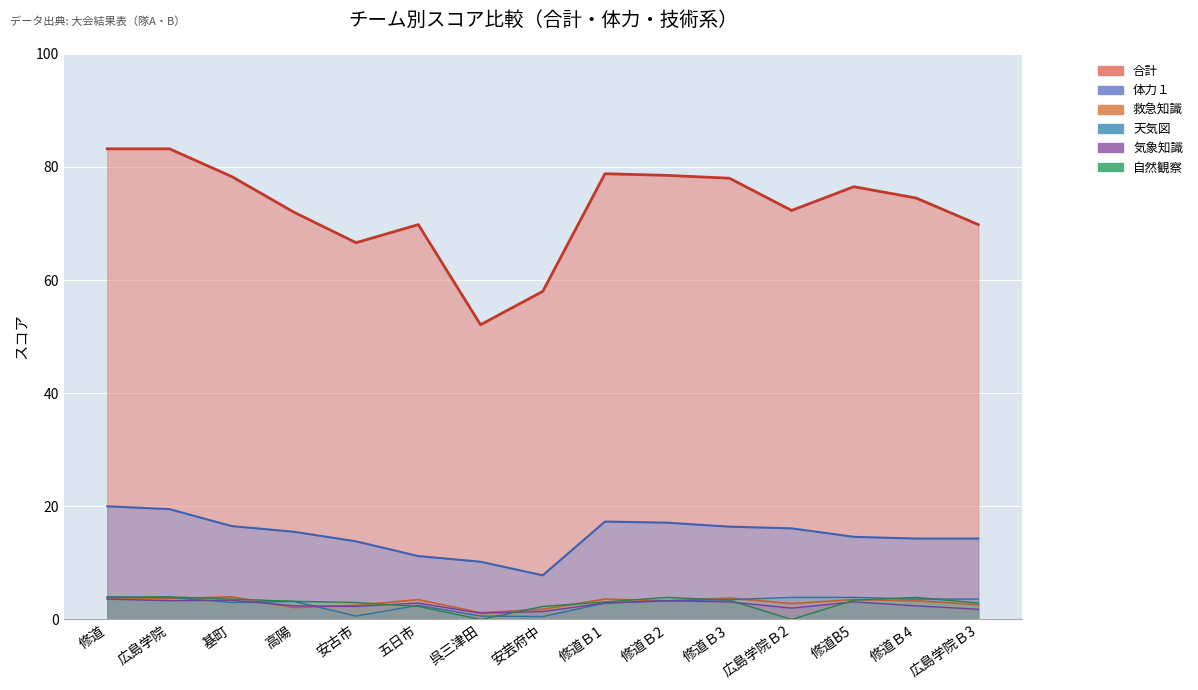

Is the value of 気象知識 at 修道Ｂ1 greater than the value of 救急知識 at 修道B5?

No